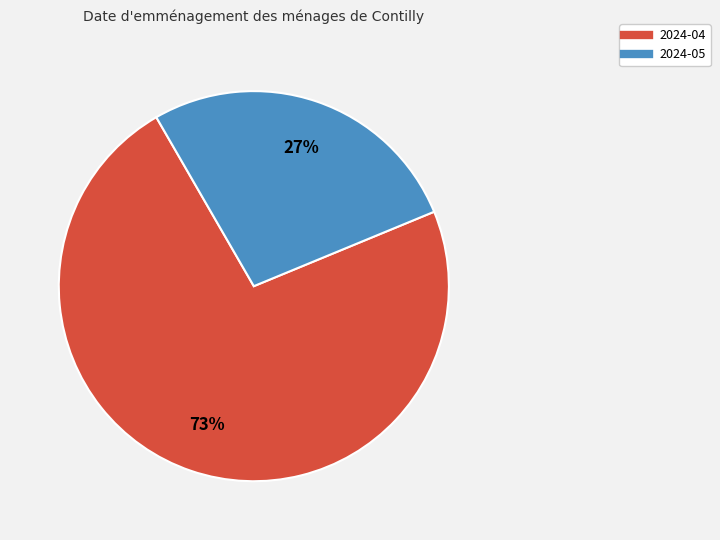

Between 2024-04 and 2024-05, which is larger?

2024-04